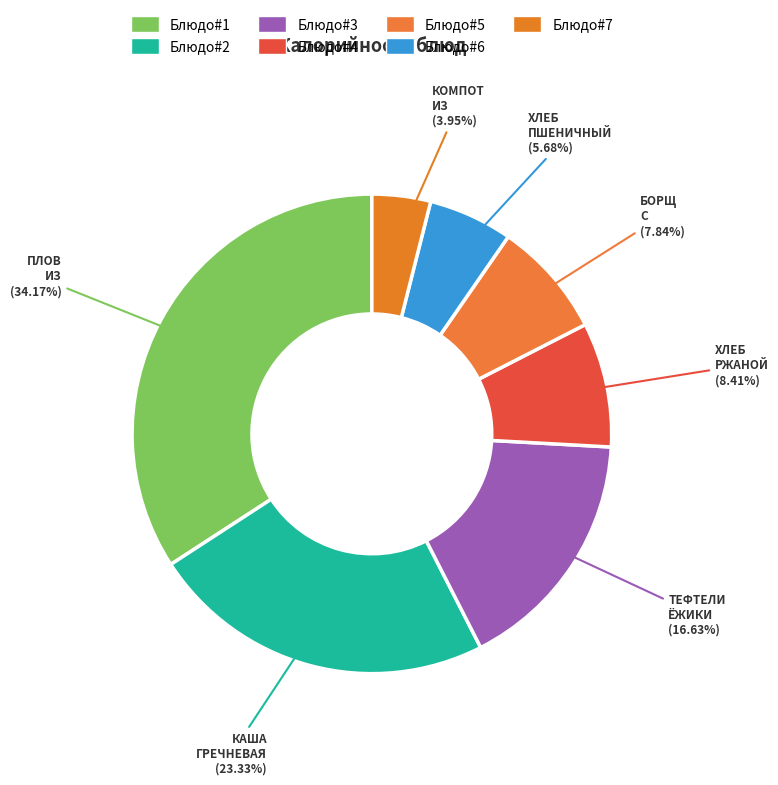

How many slices are in this pie chart?

7